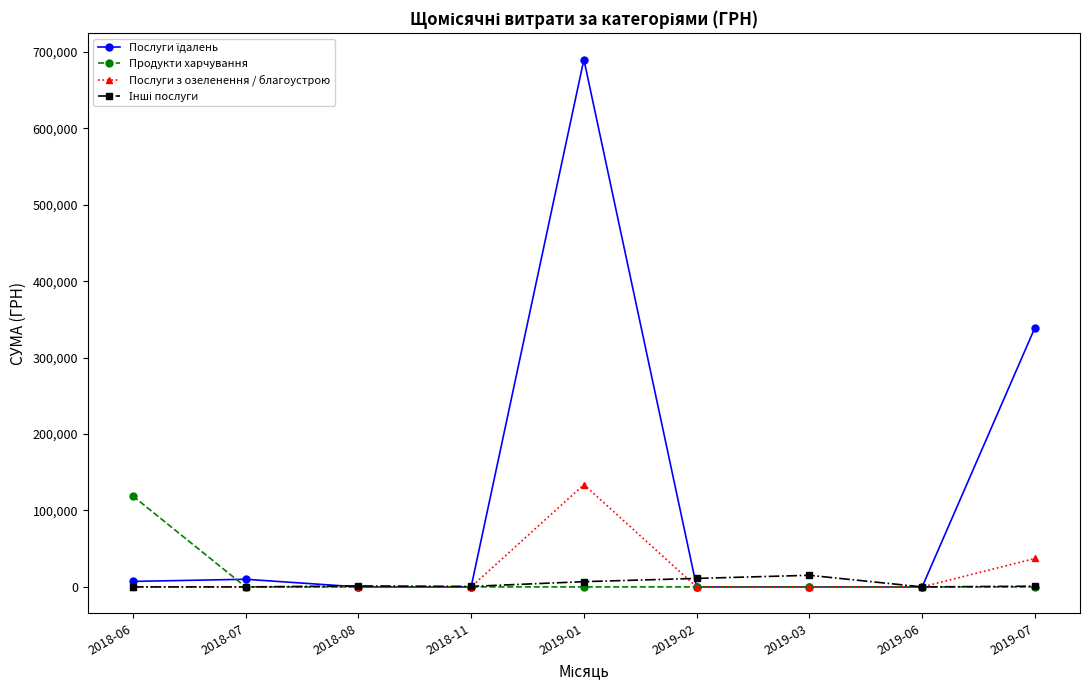

At which category is the sum across all series the highest?

2019-01